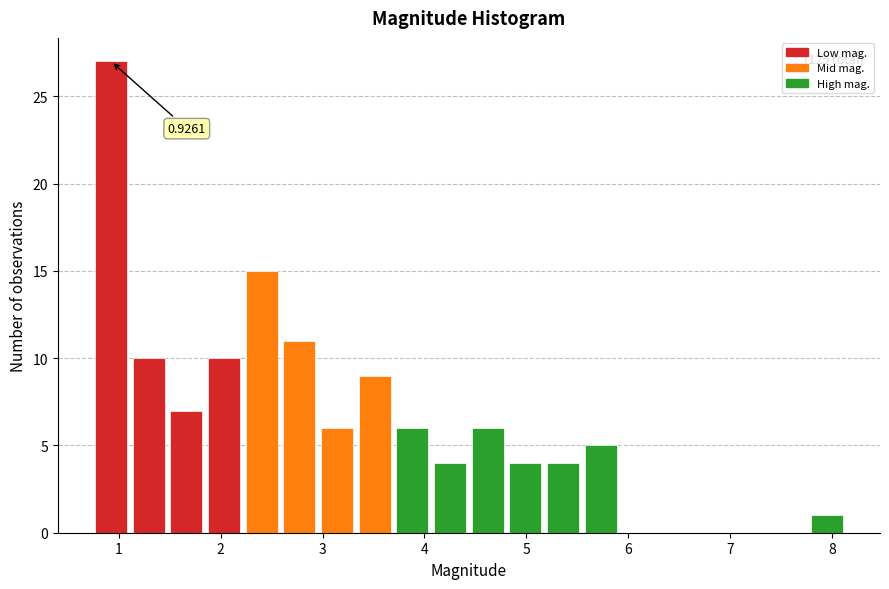

Around what value on the x-axis is the tallest bar? Give the approximate position of its centre, as read against the axis.

0.9